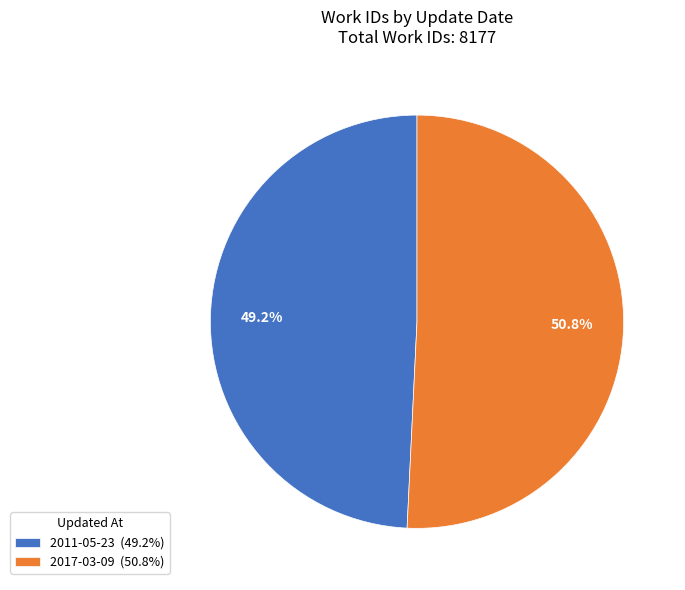

What is the total percentage of 2017-03-09 and 2011-05-23?

100.0%